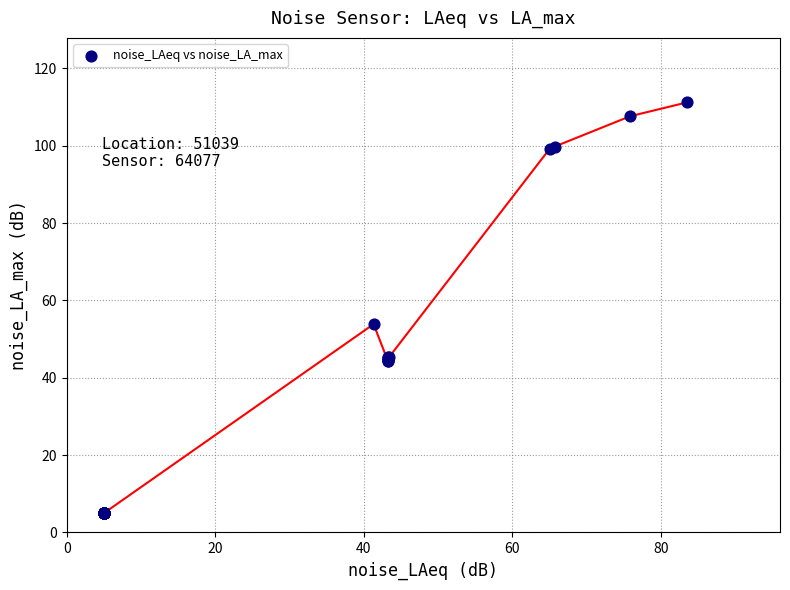

What Y value in the scatter plot is closest to 58?

53.9